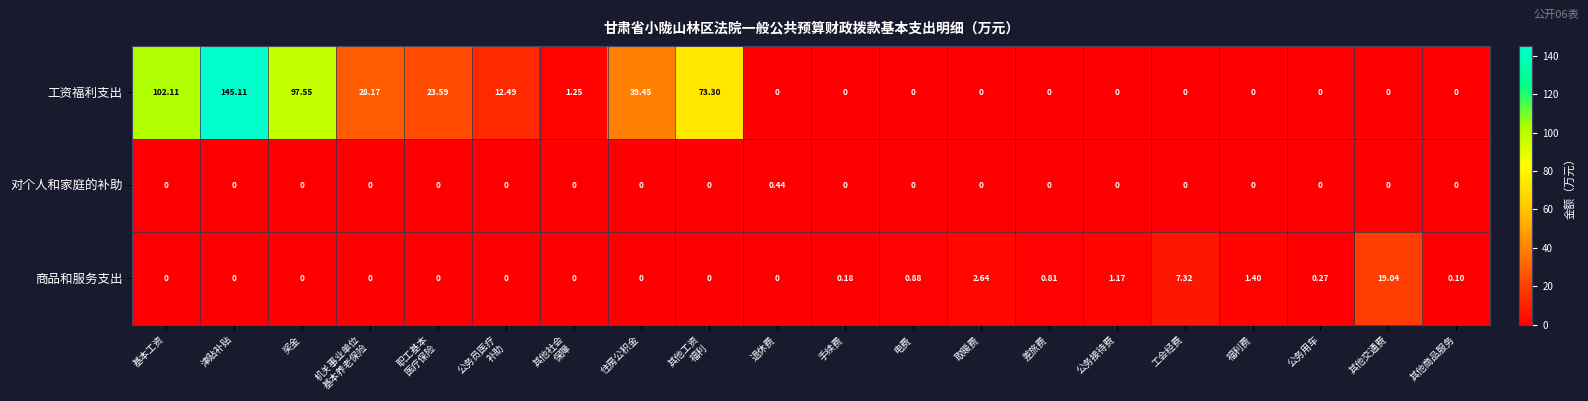

List the series in order of their peak value, lowest first.

对个人和家庭的补助, 商品和服务支出, 工资福利支出